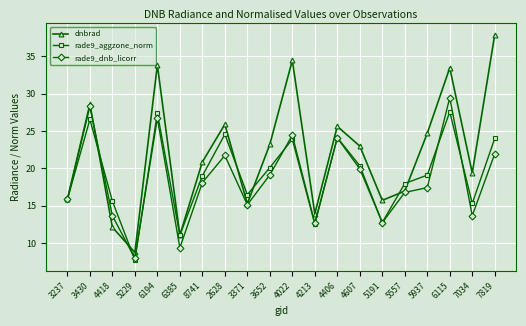

Which category has the lowest value in the rade9_aggzone_norm series?

5229